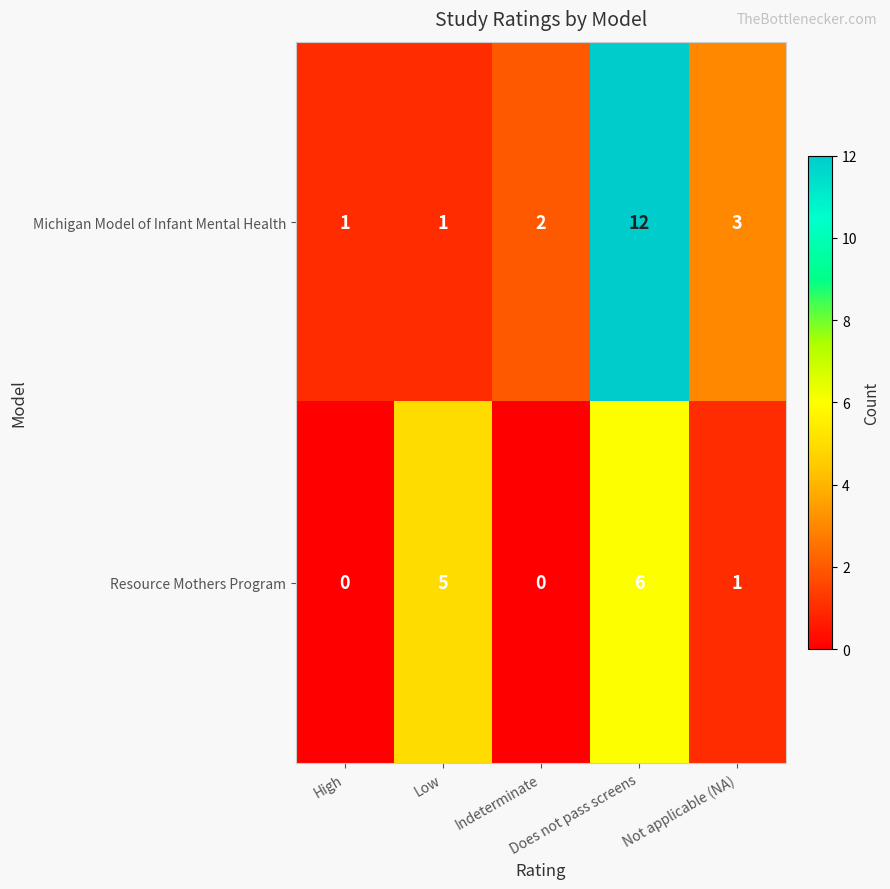

Rank the series by their average value, from lowest to highest.

Resource Mothers Program, Michigan Model of Infant Mental Health